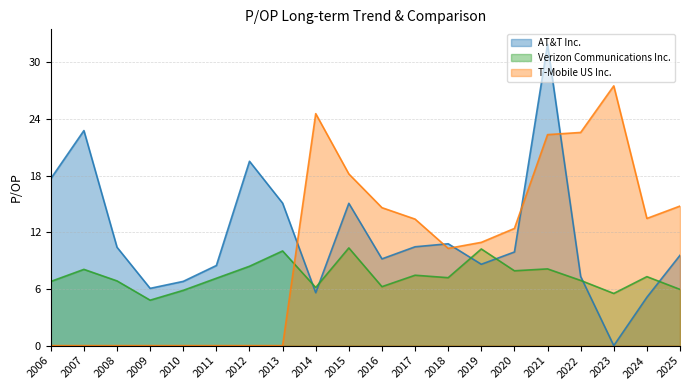

Does the chart display data point markers on the line(s)?

No